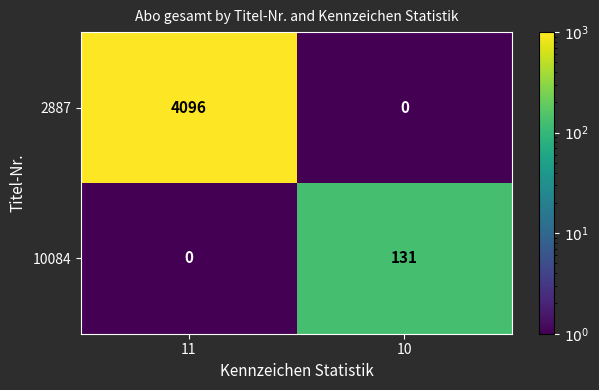

Count the number of data series in this chart.

2